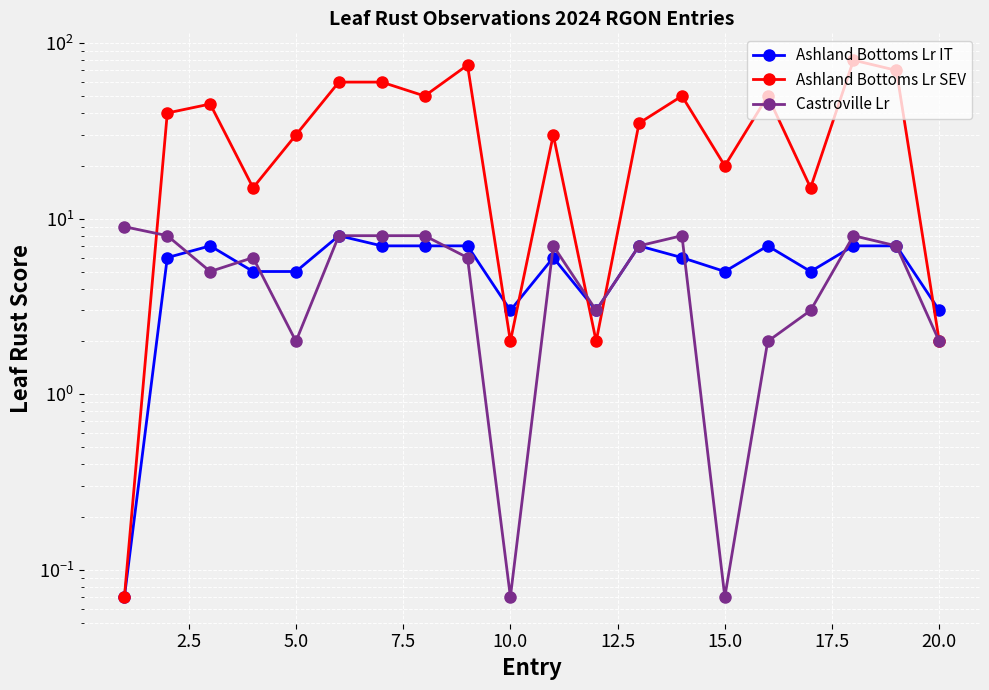

Which series ends up on top after the final intersection of Castroville Lr and Ashland Bottoms Lr IT?

Castroville Lr